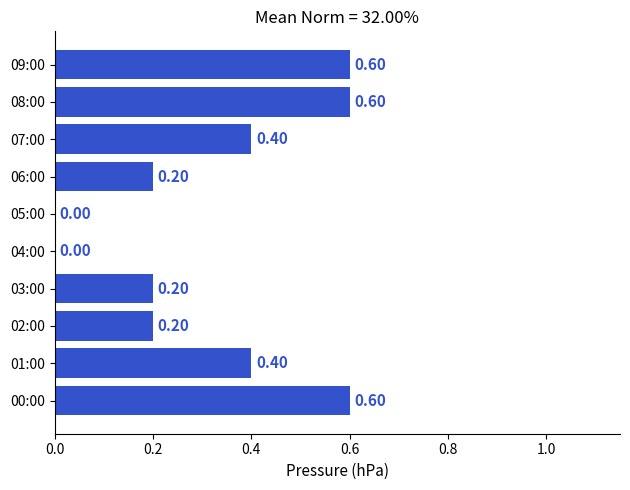

What is the change in value from 04:00 to 08:00?

+0.6